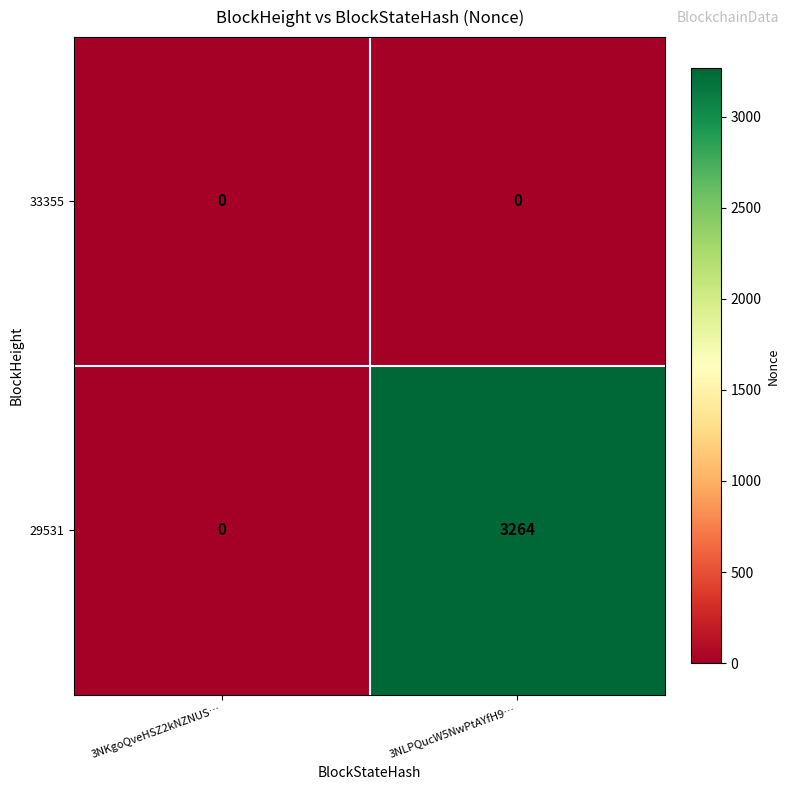

How many distinct data groups are displayed?

2